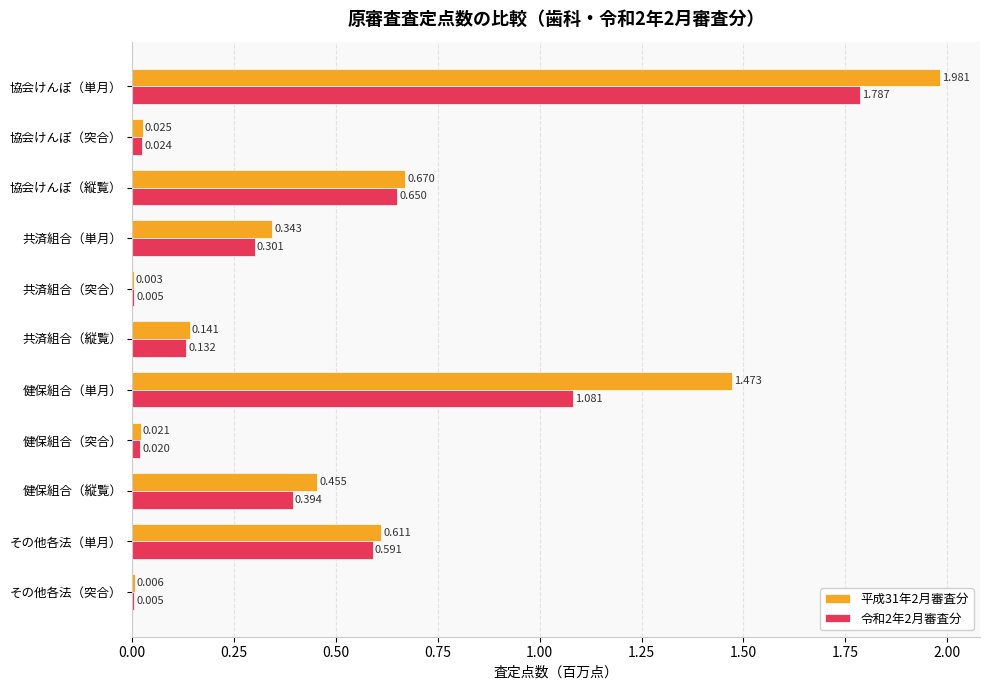

Which category has the highest value in the 平成31年2月審査分 series?

協会けんぽ（単月）